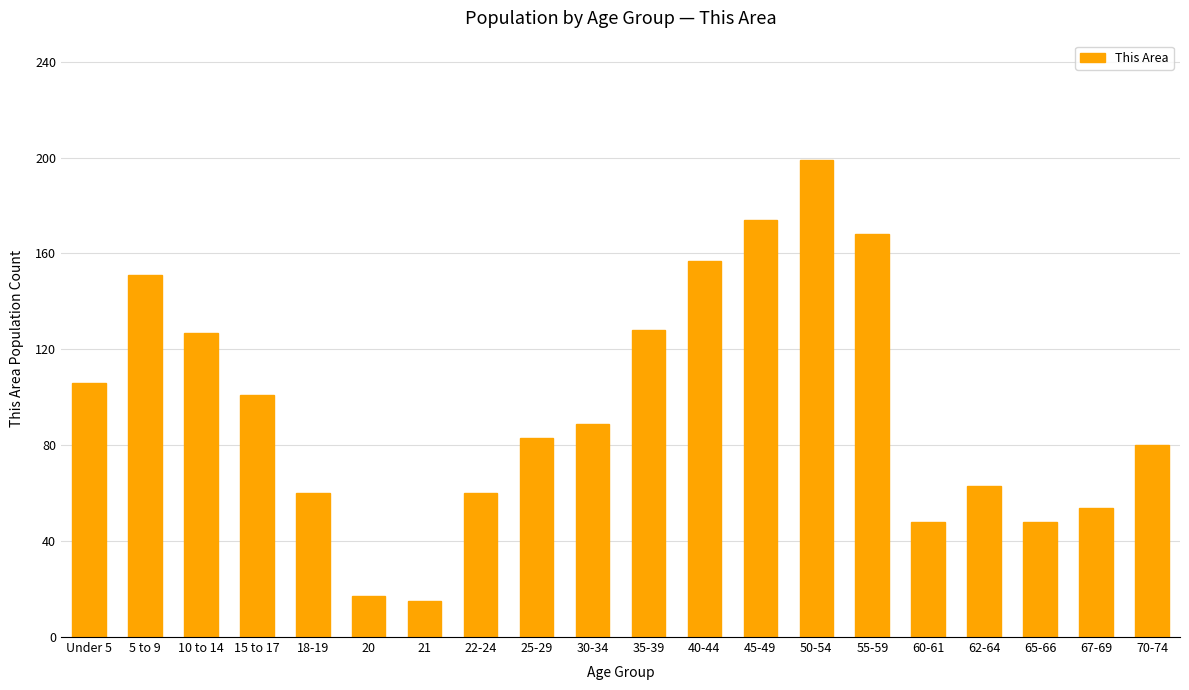

What is the ratio of the value at 40-44 to the value at 20?

9.2